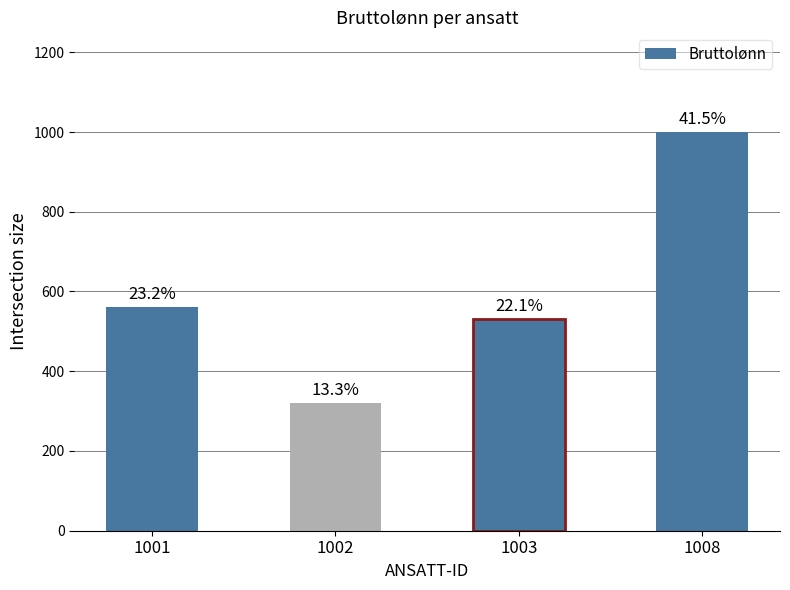

Rank the categories by value from highest to lowest.

1008, 1001, 1003, 1002